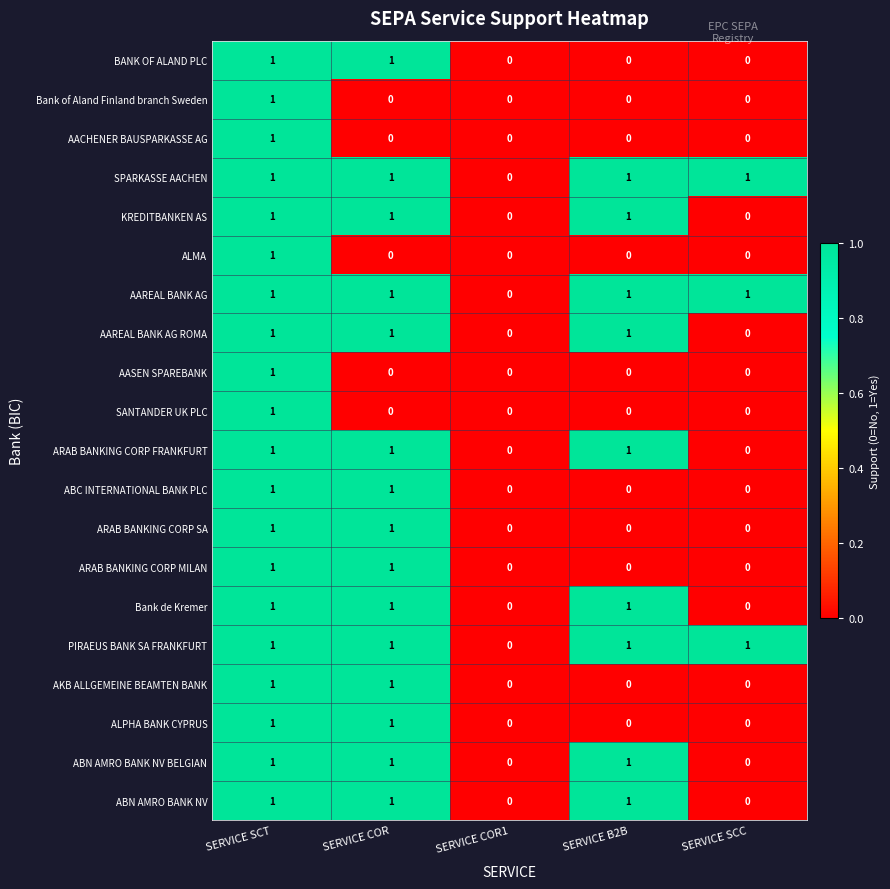

How many ABN AMRO BANK NV BELGIAN values are between 0 and 1?

5